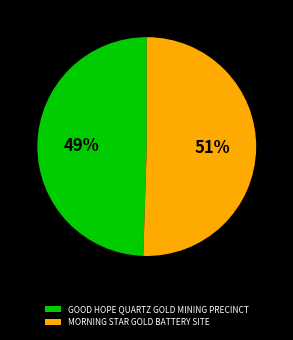

Between GOOD HOPE QUARTZ GOLD MINING PRECINCT and MORNING STAR GOLD BATTERY SITE, which is larger?

MORNING STAR GOLD BATTERY SITE